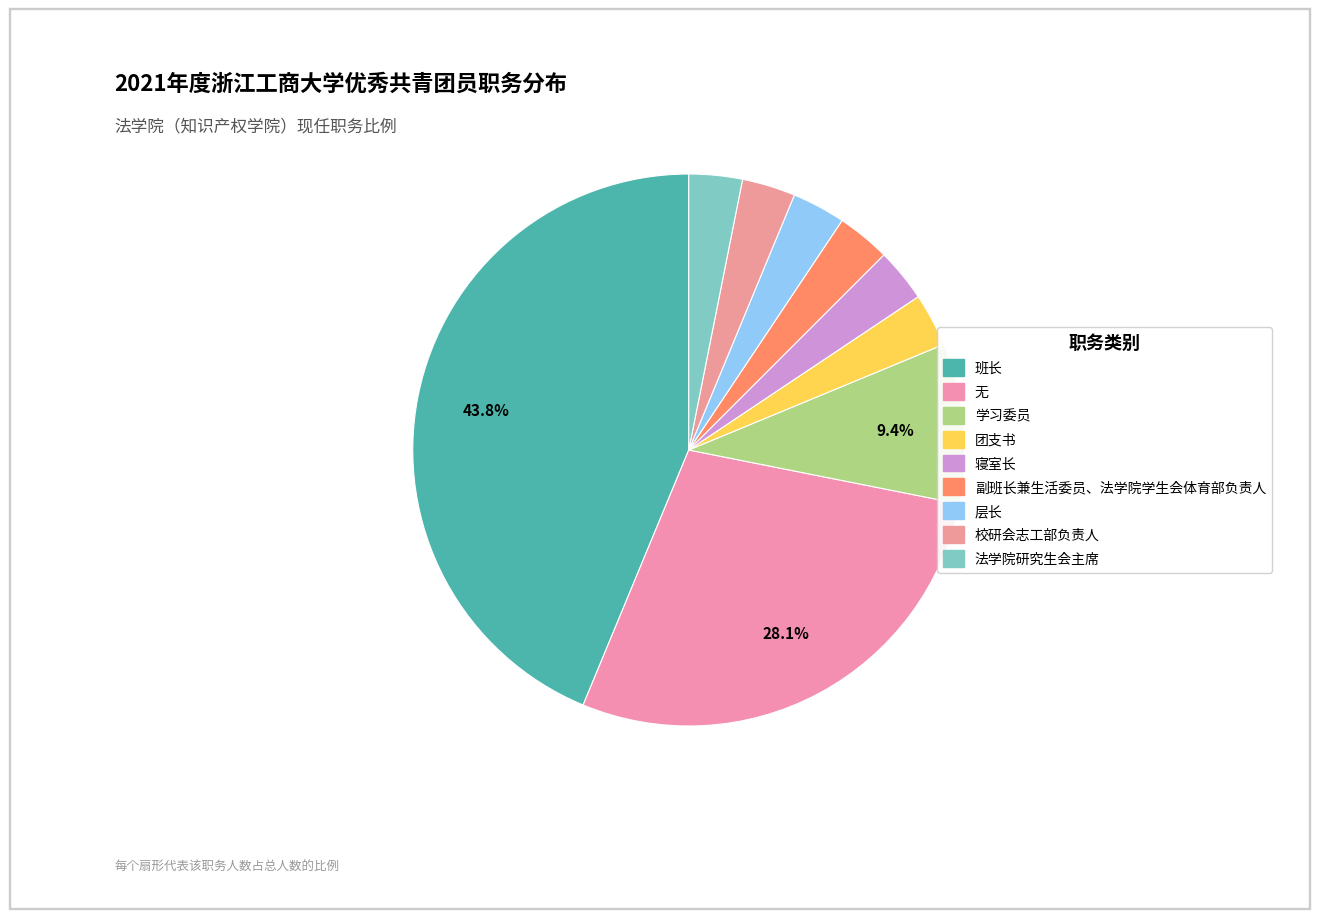

Count the number of slices in the pie.

9